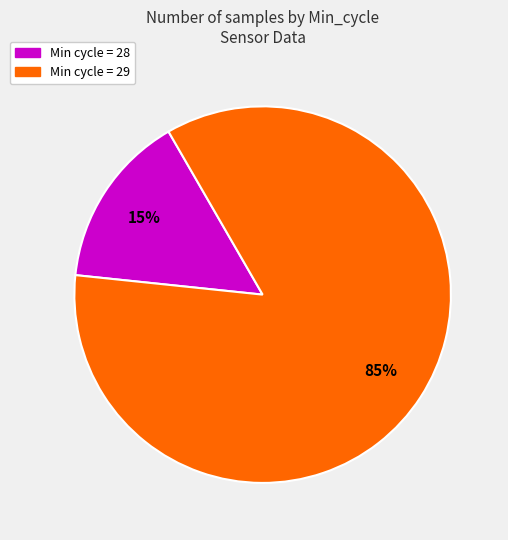

What is the ratio of the value at Min cycle = 29 to the value at Min cycle = 28?

5.7